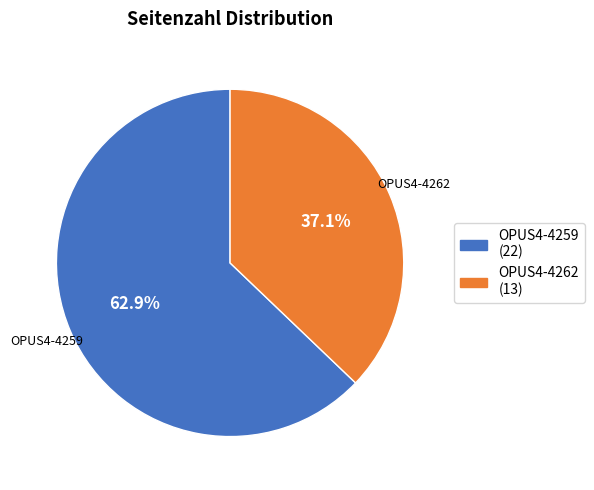

To the nearest percent, what percentage of the pie is OPUS4-4259?

63%